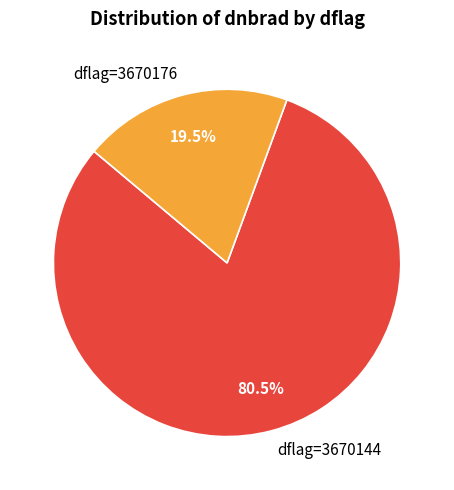

To the nearest percent, what is the difference between the largest and smallest slice percentages?

61%